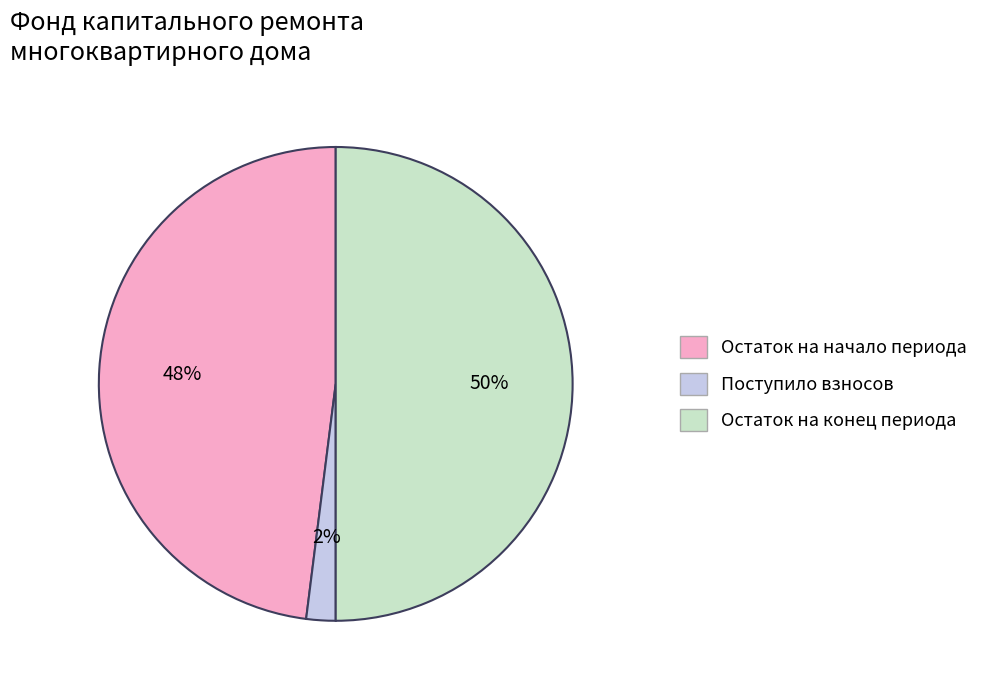

To the nearest percent, what is the average slice percentage?

33%